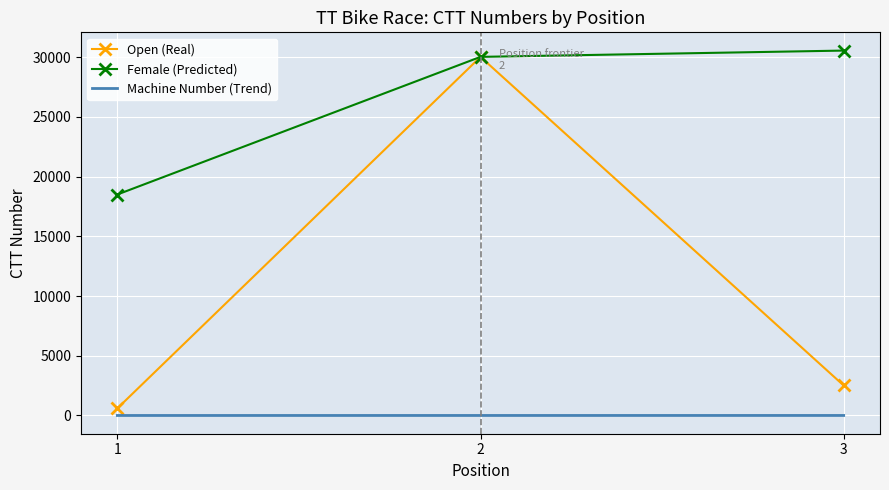

List the series in order of their overall mean, highest first.

Female (Predicted), Open (Real), Machine Number (Trend)